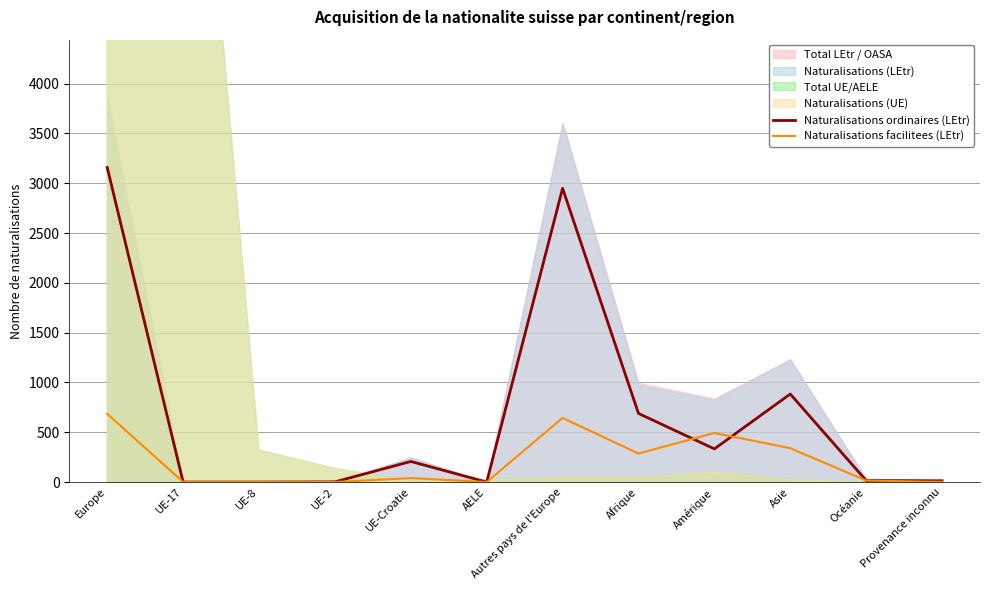

At how many categories does at least one series exceed 2729?

2